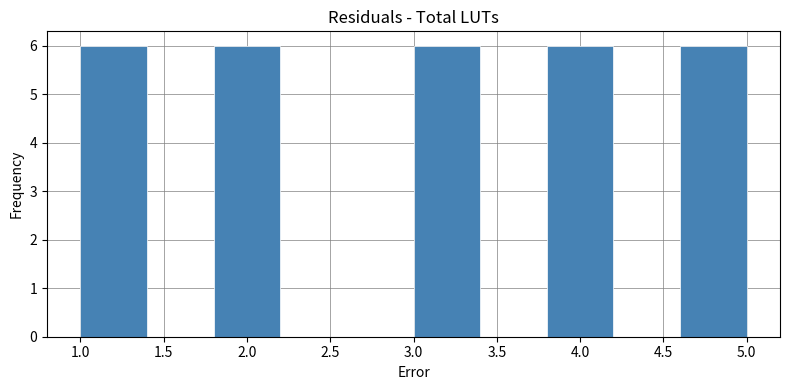

Reading left to right, list every bar in this chart as the range it spans on the x-axis followed by its height. The values are not printed on the chart, so give them approximately, as read against the axis.

1.0 to 1.4: 6
1.4 to 1.8: 0
1.8 to 2.2: 6
2.2 to 2.6: 0
2.6 to 3.0: 0
3.0 to 3.4: 6
3.4 to 3.8: 0
3.8 to 4.2: 6
4.2 to 4.6: 0
4.6 to 5.0: 6